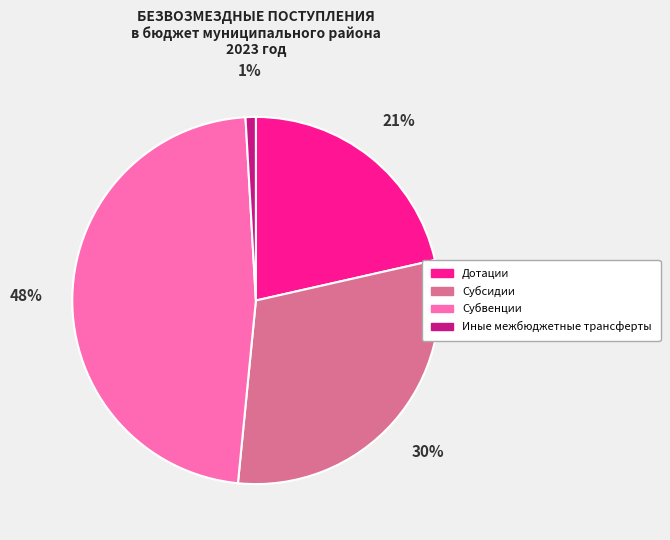

How many slices are in this pie chart?

4